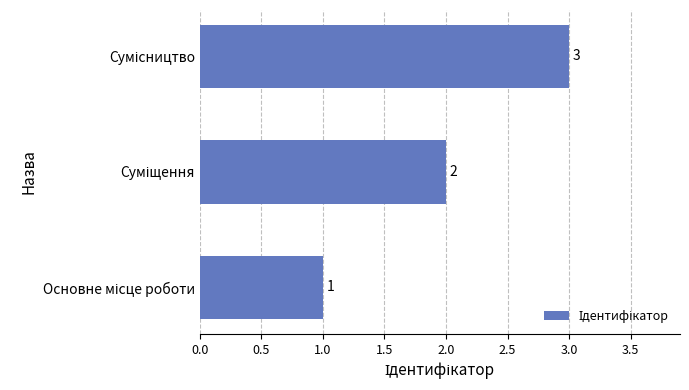

How many values are between 1 and 3?

3